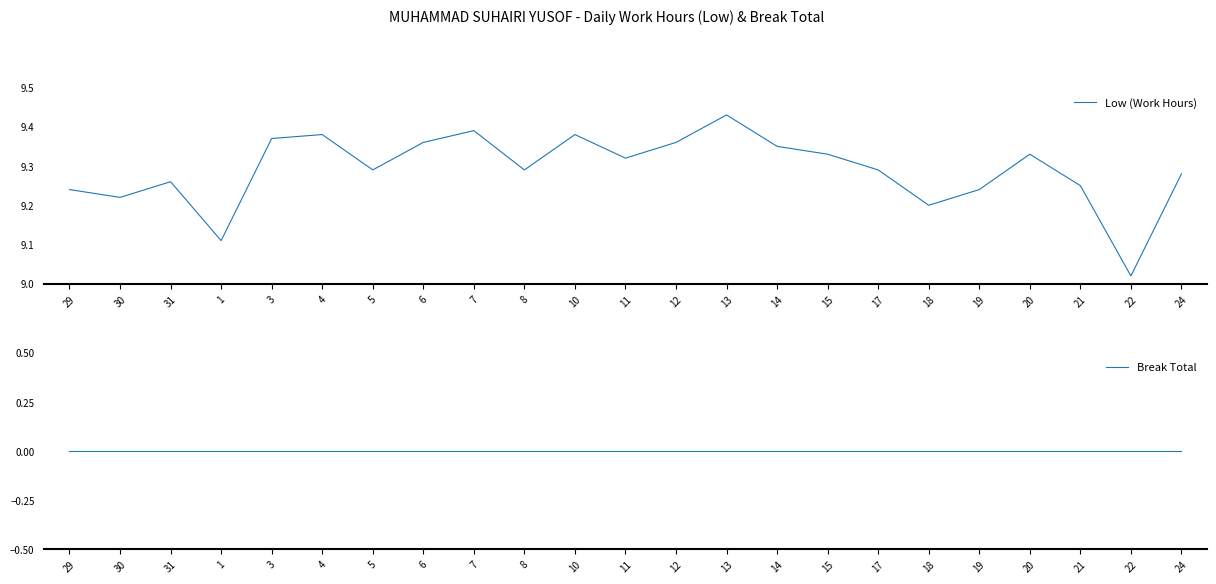

Reading right to left, transcribe all the data shown in this chart.

Low (Work Hours): 9.3	9.0	9.2	9.3	9.2	9.2	9.3	9.3	9.3	9.4	9.4	9.3	9.4	9.3	9.4	9.4	9.3	9.4	9.4	9.1	9.3	9.2	9.2
Break Total: 0.0	0.0	0.0	0.0	0.0	0.0	0.0	0.0	0.0	0.0	0.0	0.0	0.0	0.0	0.0	0.0	0.0	0.0	0.0	0.0	0.0	0.0	0.0